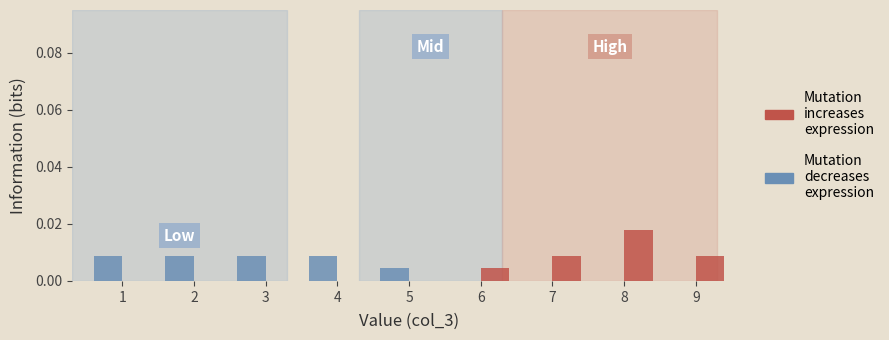

The Mutation decreases expression series shows 0.0 at 6. True or false?

True